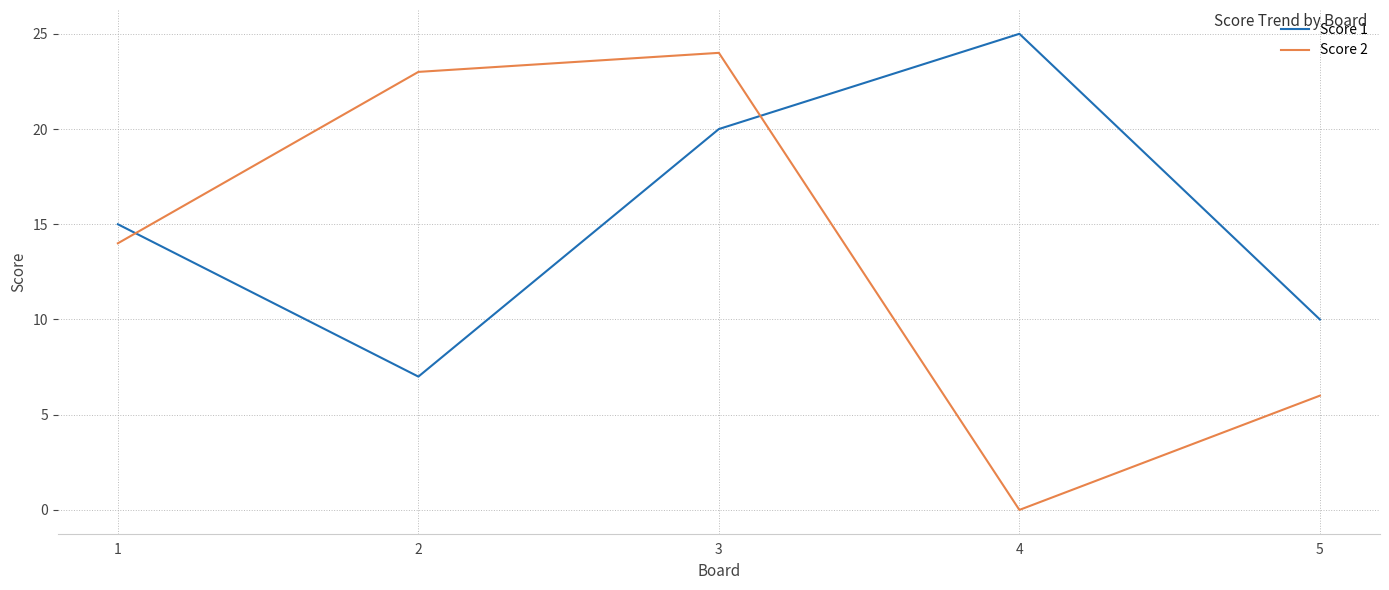

What is the difference between the highest and lowest values at 2?

16